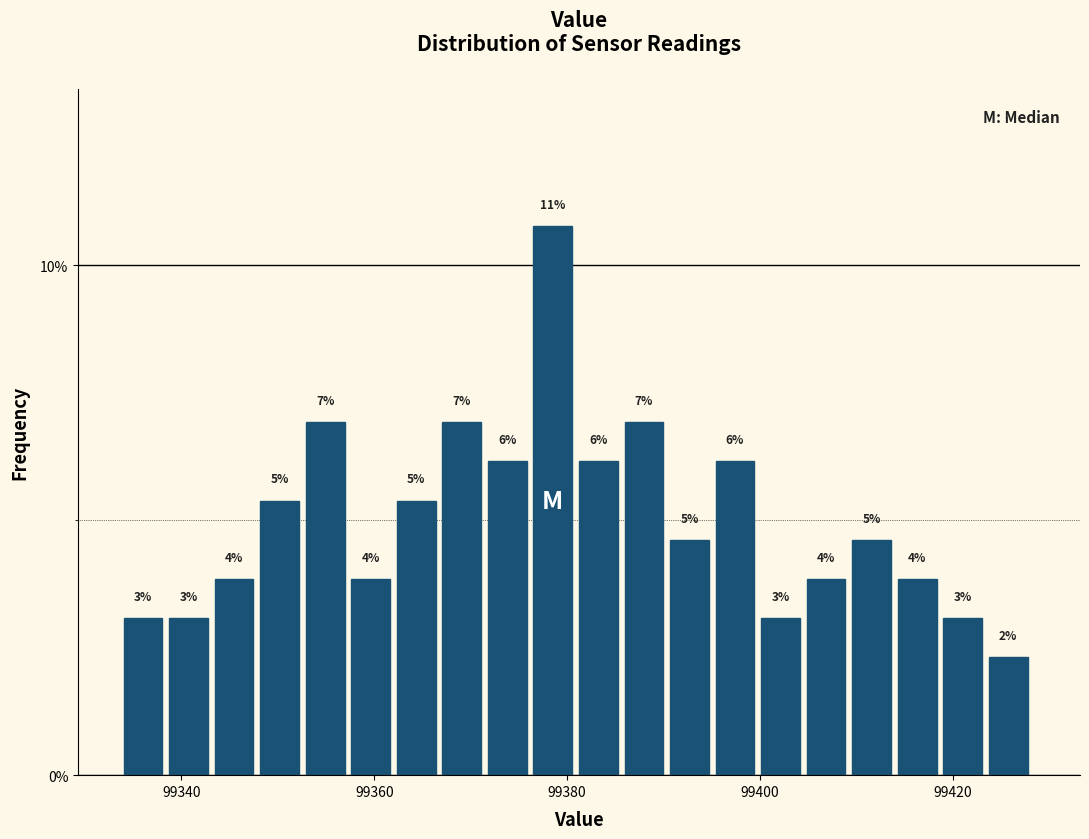

Read against the x-axis, roughly where is the centre of the tallest bar?

99378